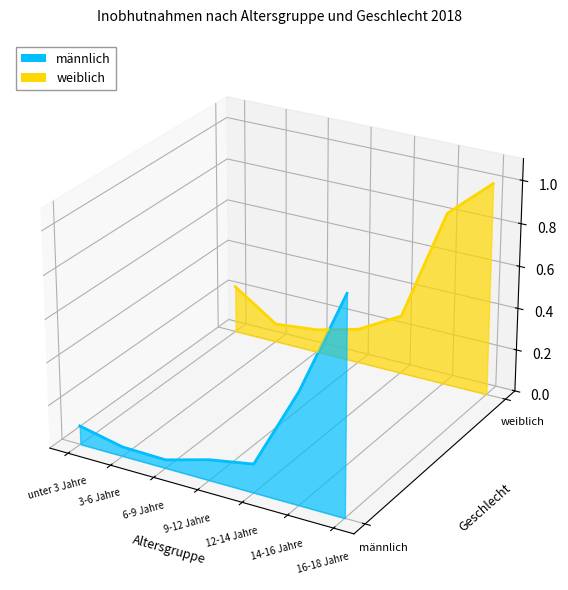

Rank the series by their average value, from highest to lowest.

weiblich, männlich